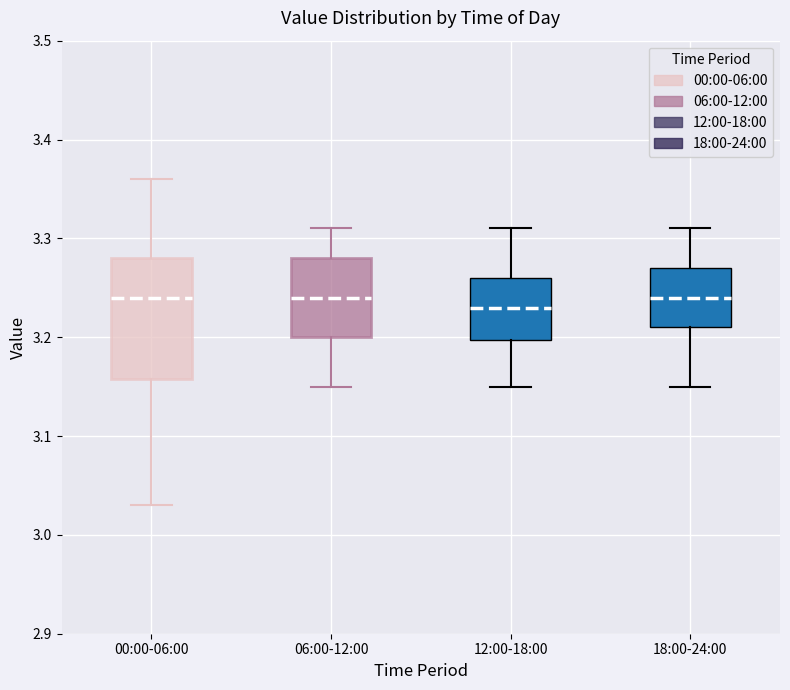

Where is the upper edge of the box for 06:00-12:00 on the y-axis? The values are not printed on the chart, so give them approximately, as read against the axis.

3.28